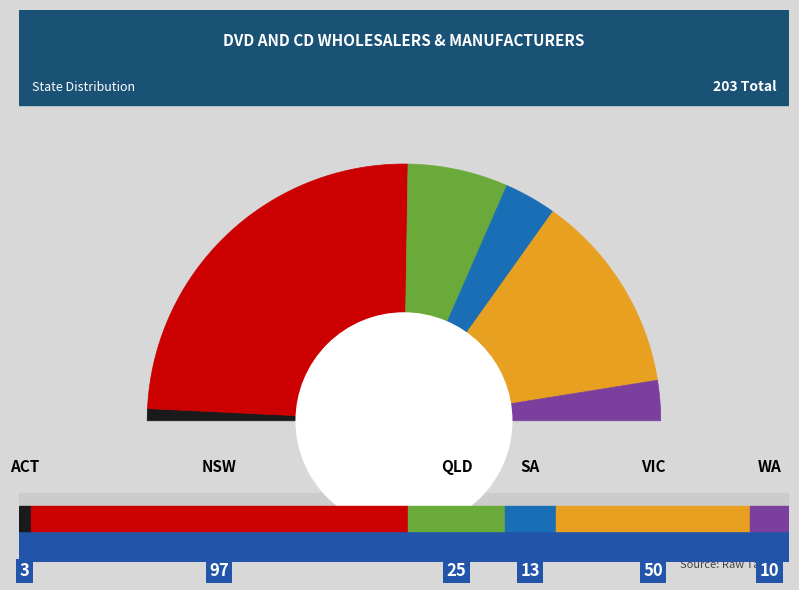

To the nearest percent, what is the average slice percentage?

17%